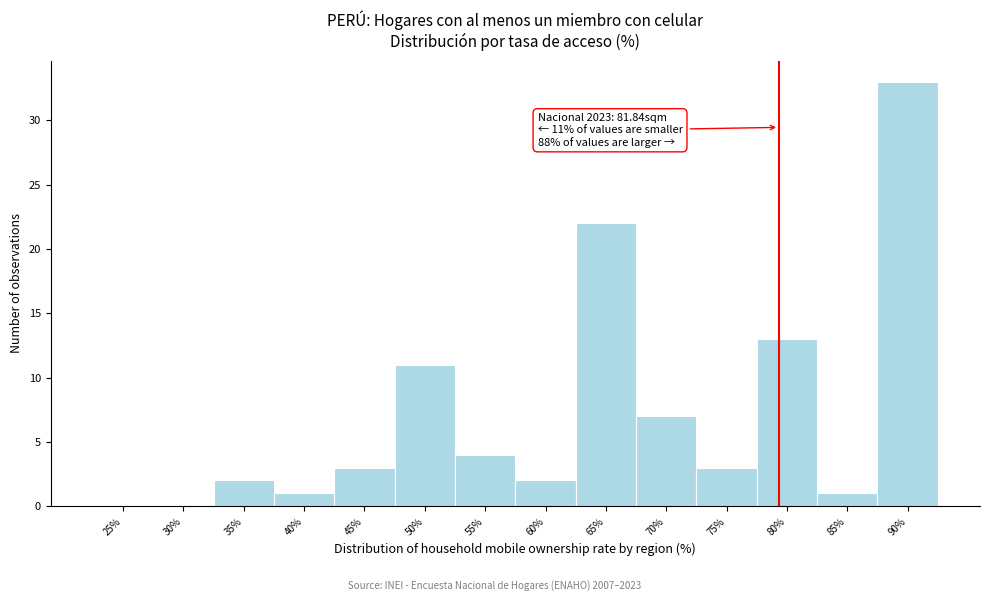

Reading left to right, what are all the values shown in this chart?

25%=0	30%=0	35%=2	40%=1	45%=3	50%=11	55%=4	60%=2	65%=22	70%=7	75%=3	80%=13	85%=1	90%=33